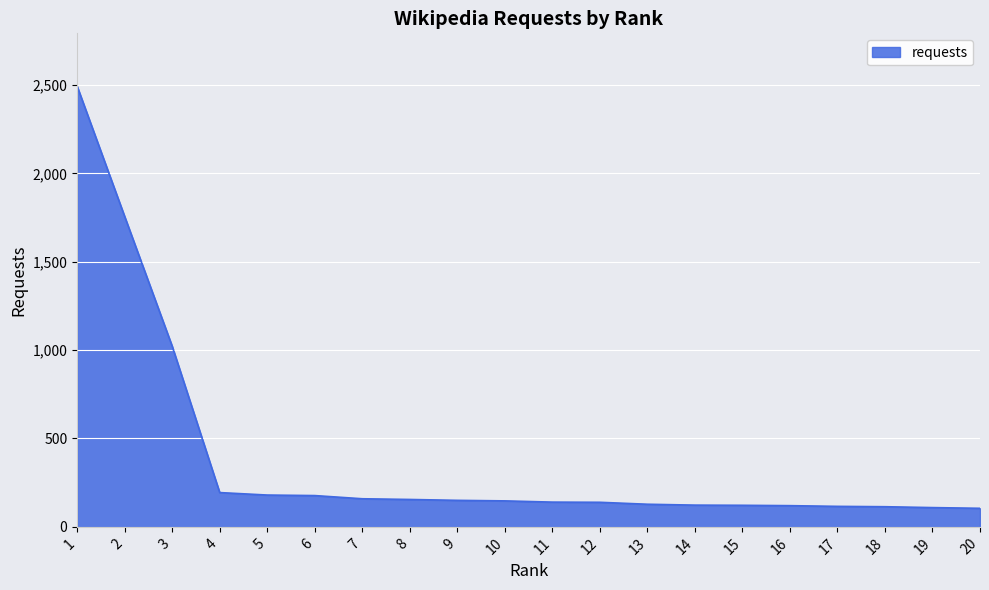

How many values are below 147?

10